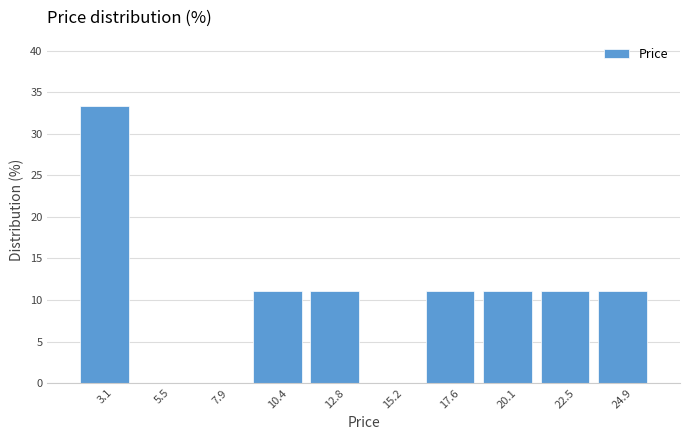

Which range on the x-axis has the tallest bar?

2.0 to 4.5